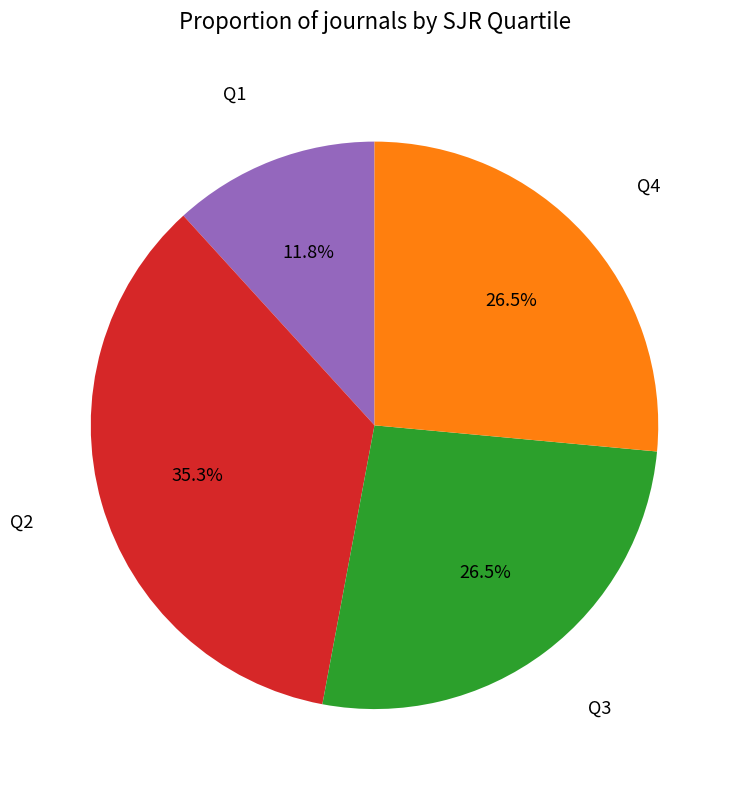

Does any single category account for the majority?

No